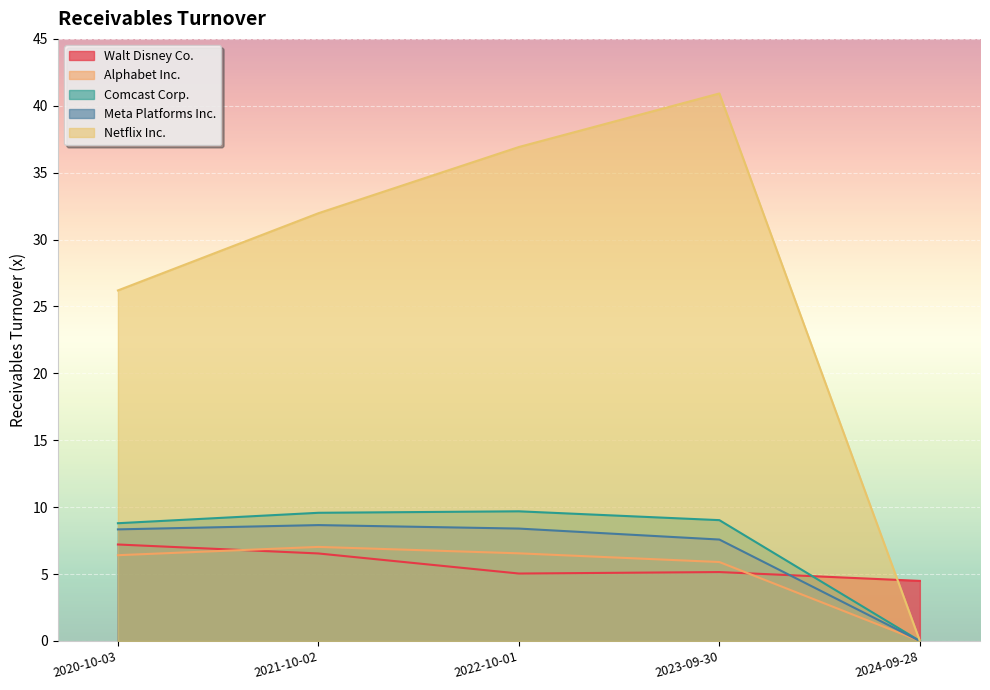

What is the difference between the maximum and second lowest values in the Alphabet Inc. series?

1.1